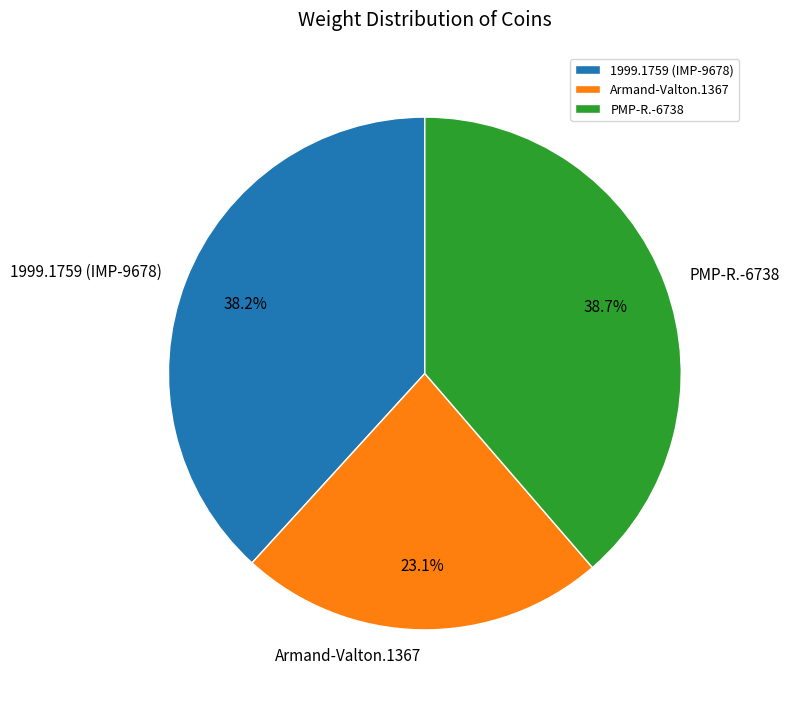

To the nearest percent, what portion does PMP-R.-6738 represent?

39%